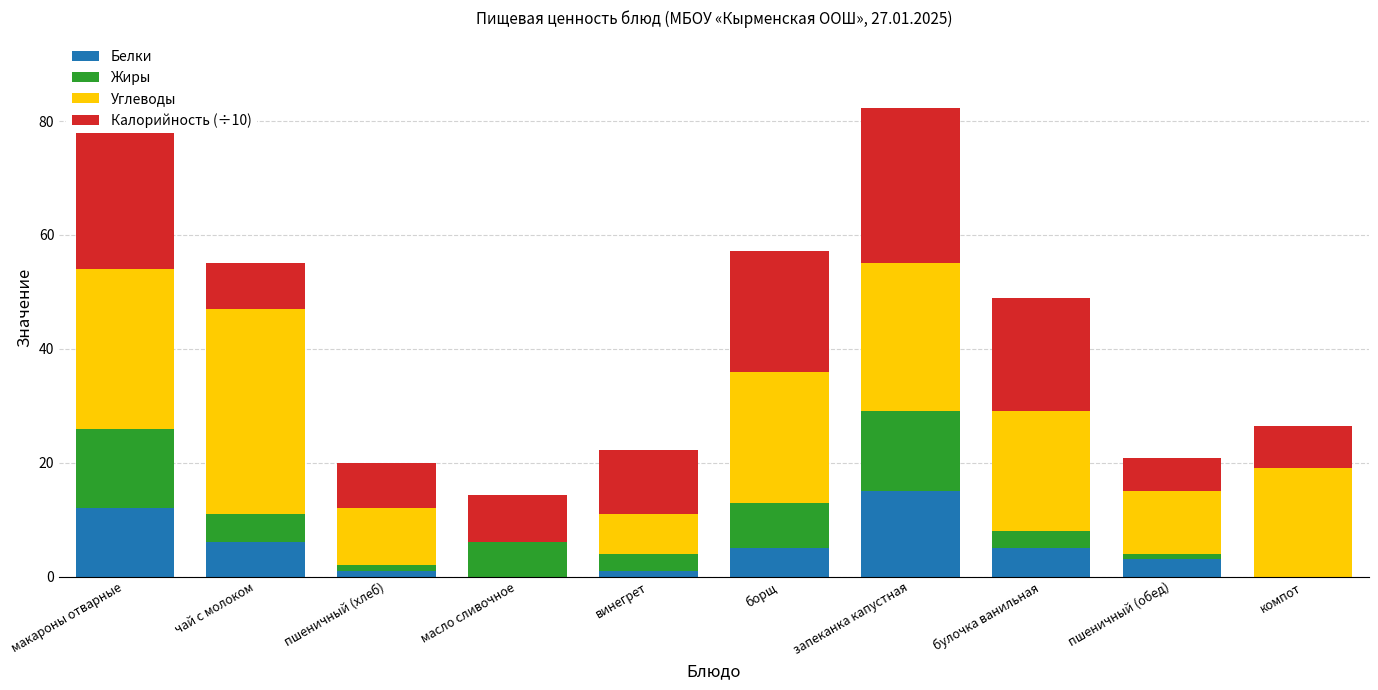

What is the approximate value of Белки at макароны отварные?

12.0